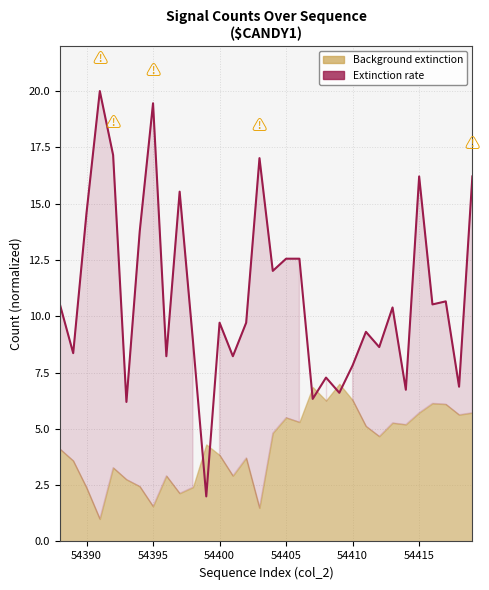

What is the difference between the maximum and second lowest values?

13.8